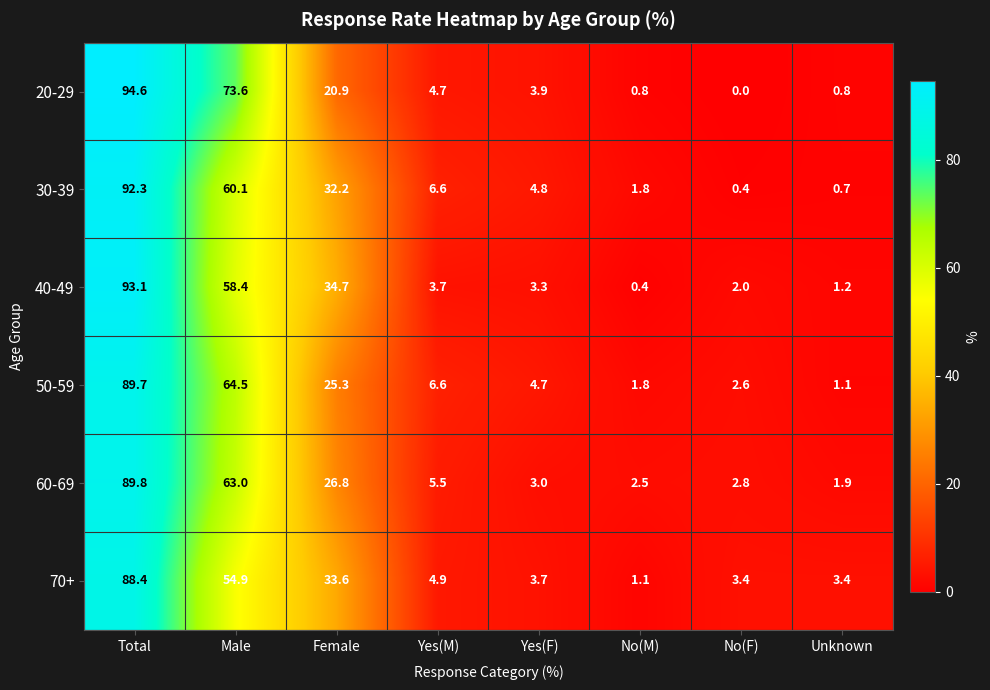

Which series has the largest total across all categories?

20-29